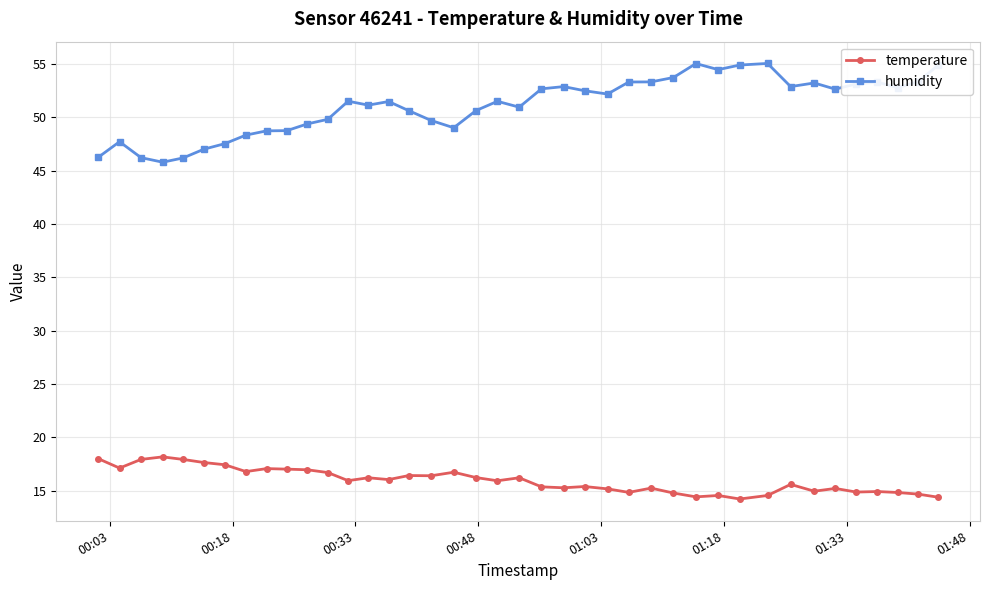

What is the value of the temperature point at the 11th from the left?

17.0